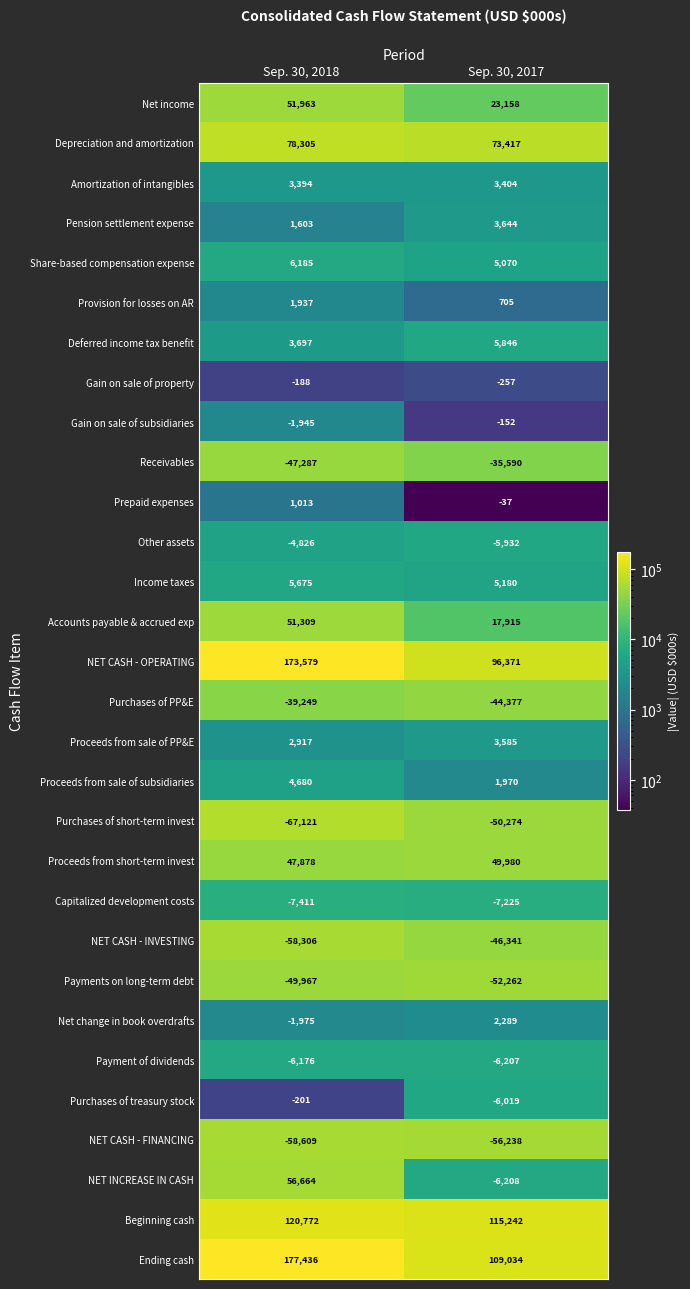

Between Sep. 30, 2018 and Sep. 30, 2017, which series saw the biggest shift?

NET CASH - OPERATING